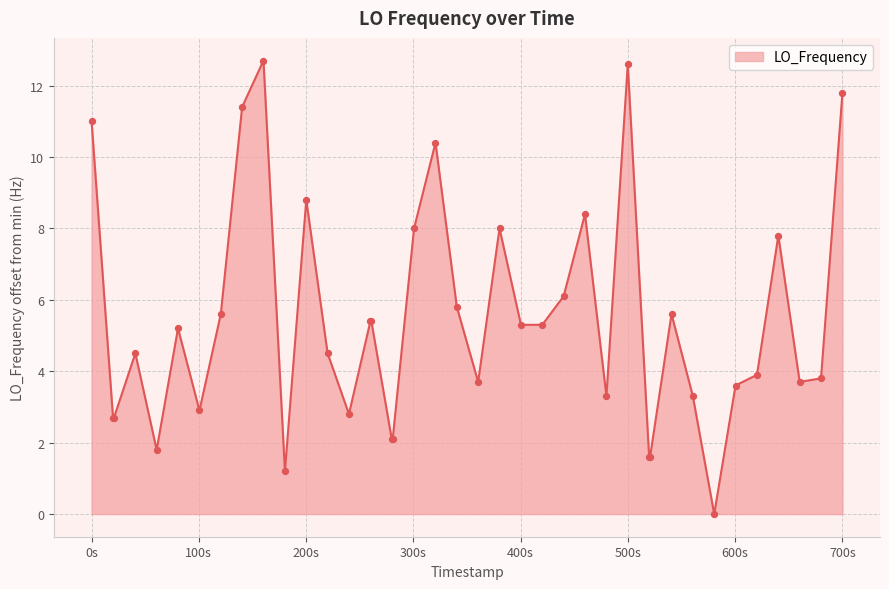

What is the difference between the maximum and minimum values?

12.7